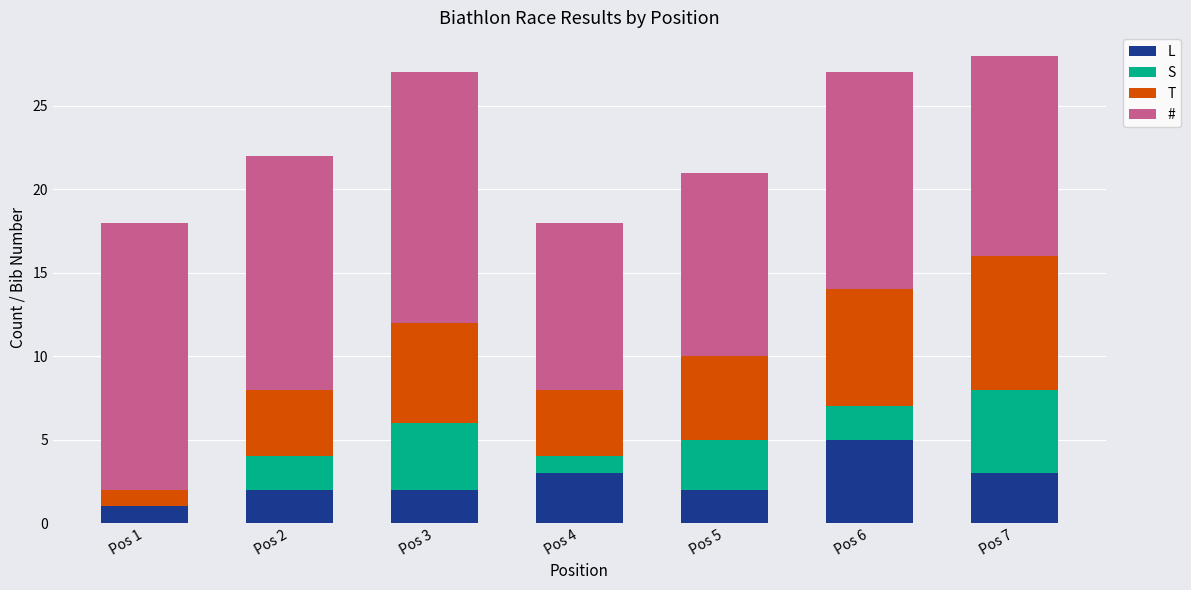

What is the sum of all L values?

18